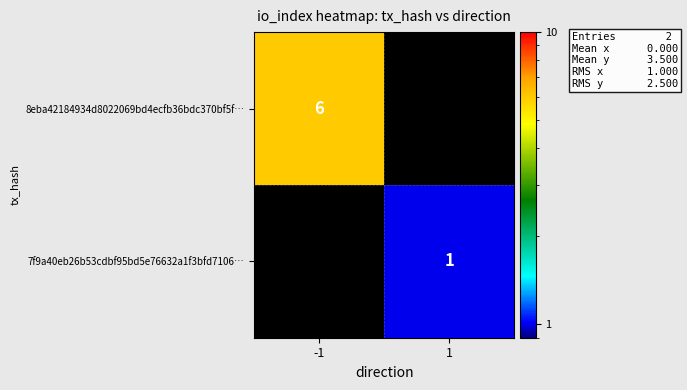

How many positive values does the 8eba42184934d8022069bd4ecfb36bdc370bf5f… series have?

1